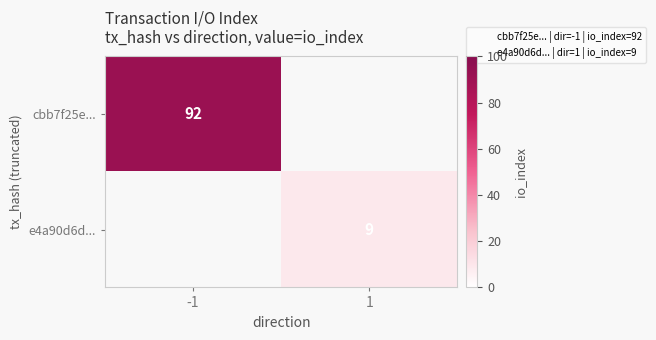

List the series in order of their overall mean, highest first.

cbb7f25e..., e4a90d6d...